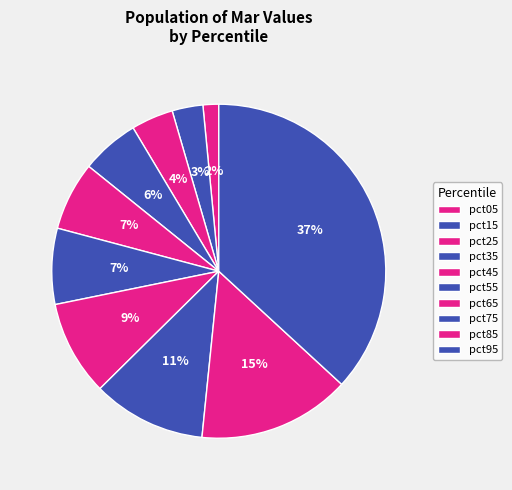

How many slices are in this pie chart?

10